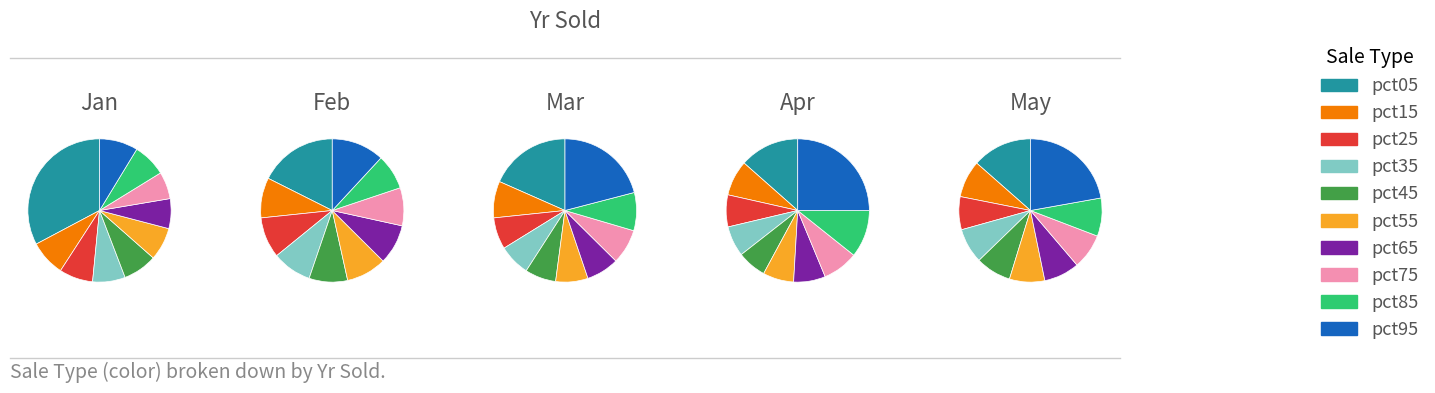

To the nearest percent, what percentage of the pie is pct55?

7%